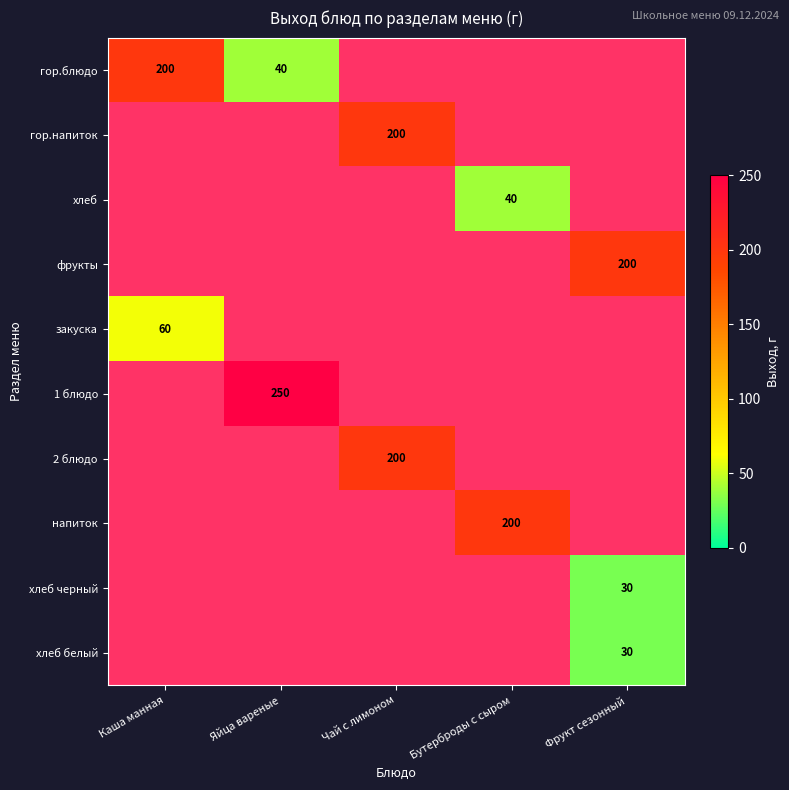

Is the value of напиток at Бутерброды с сыром greater than the value of 1 блюдо at Яйца вареные?

No